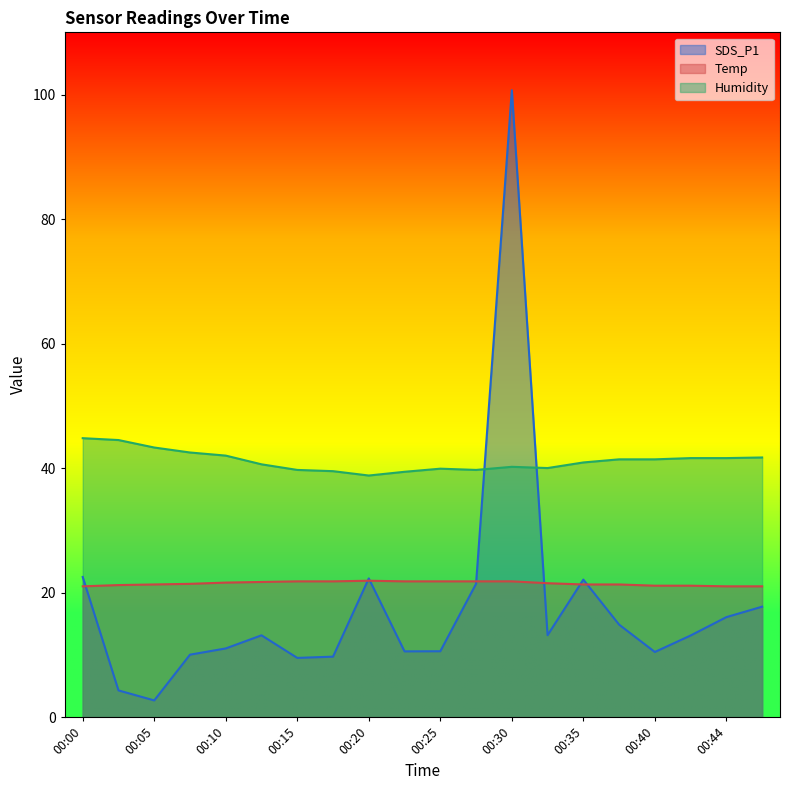

True or false: Temp has more than 0 points higher than both neighbors.

True